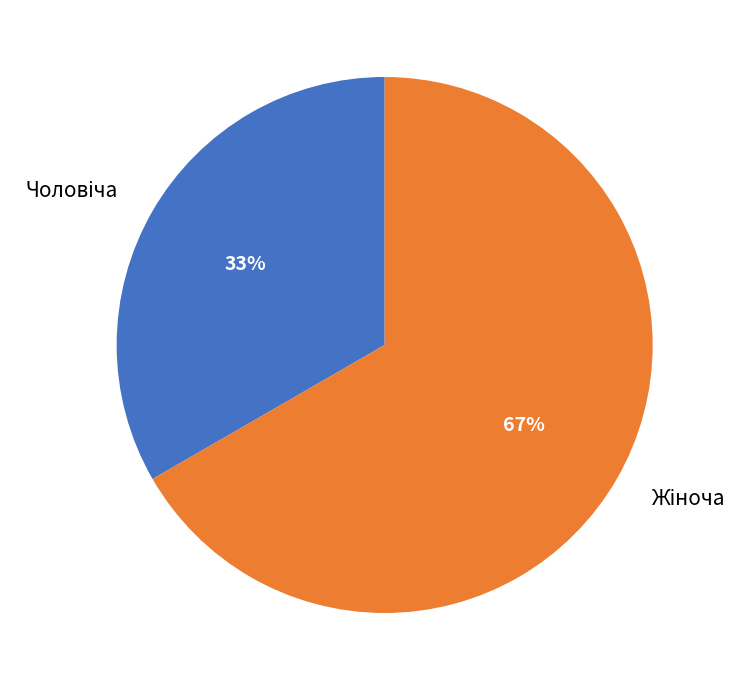

Is there any slice that represents more than half of the pie?

Yes